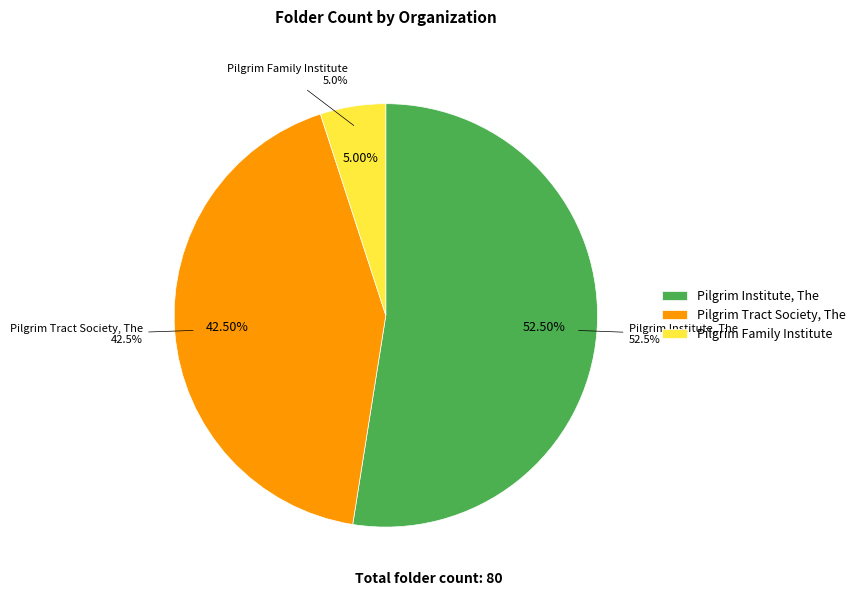

Combined, do Pilgrim Tract Society, The and Pilgrim Institute, The account for over 50%?

Yes